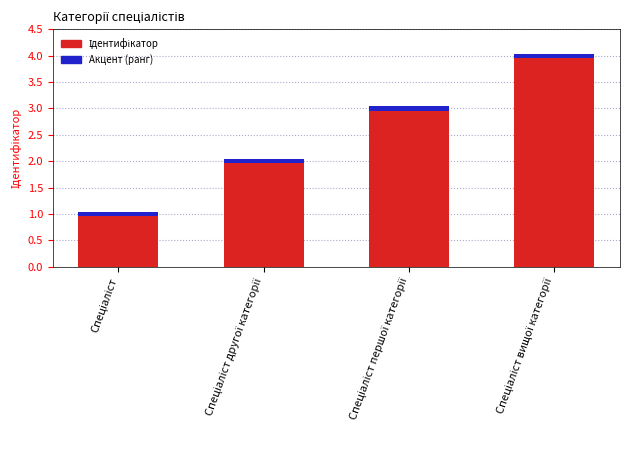

What is the sum of the Ідентифікатор values at Спеціаліст вищої категорії and Спеціаліст першої категорії?

7.0